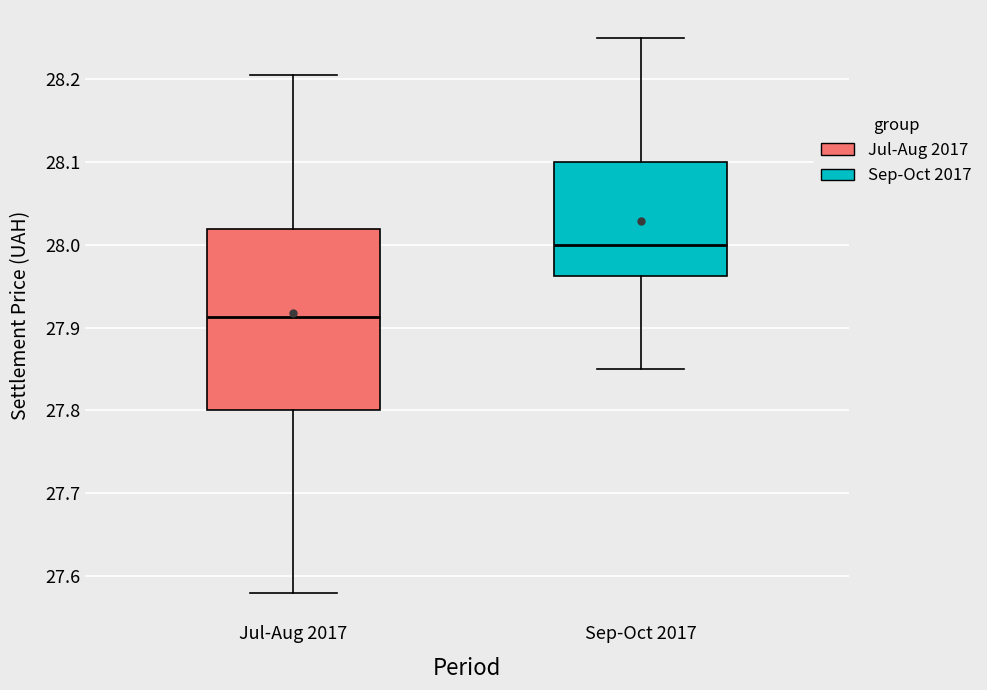

Where does the upper whisker of the box for Jul-Aug 2017 end on the y-axis? The values are not printed on the chart, so give them approximately, as read against the axis.

28.21